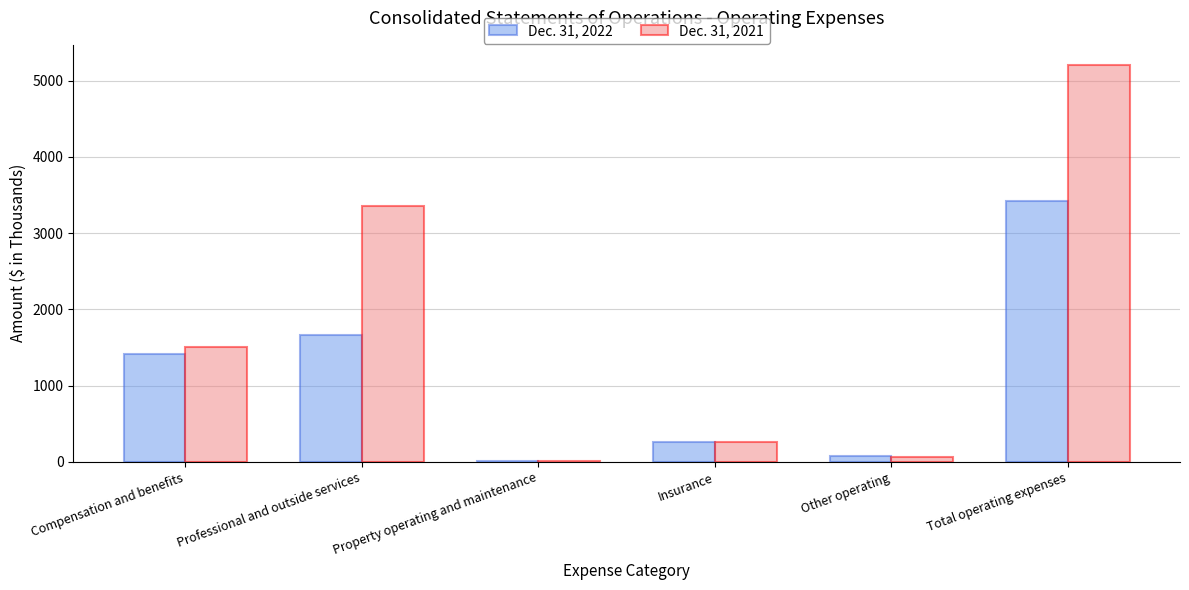

Is the value of Dec. 31, 2021 at Insurance greater than the value of Dec. 31, 2022 at Professional and outside services?

No